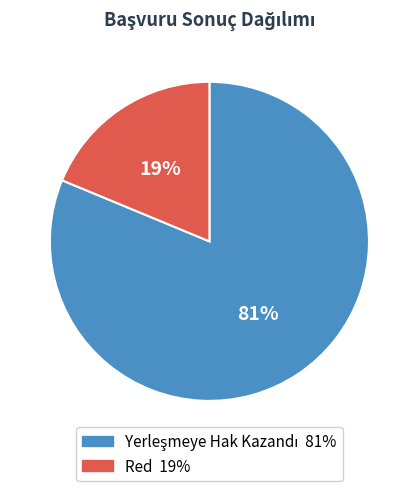

To the nearest percent, what is the difference between the largest and smallest slice percentages?

62%